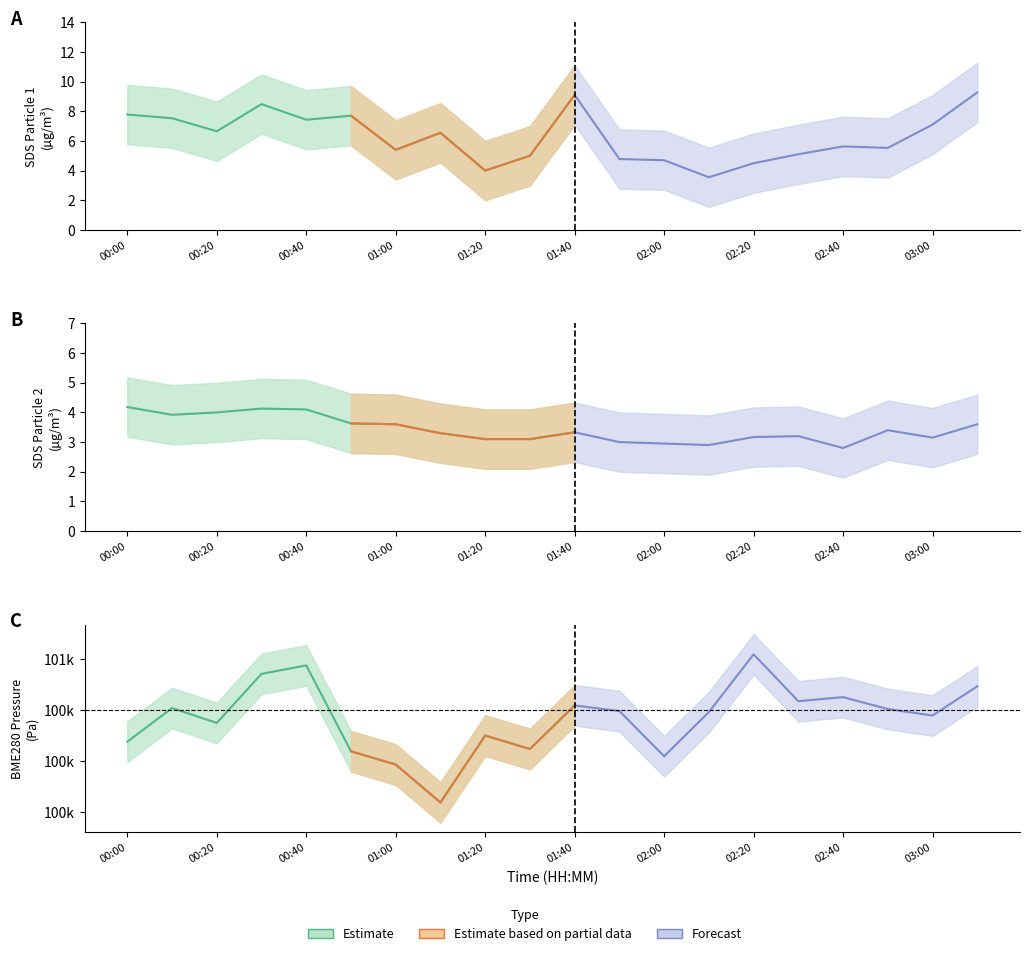

True or false: SDS_P1 has more than 0 points higher than both neighbors.

True